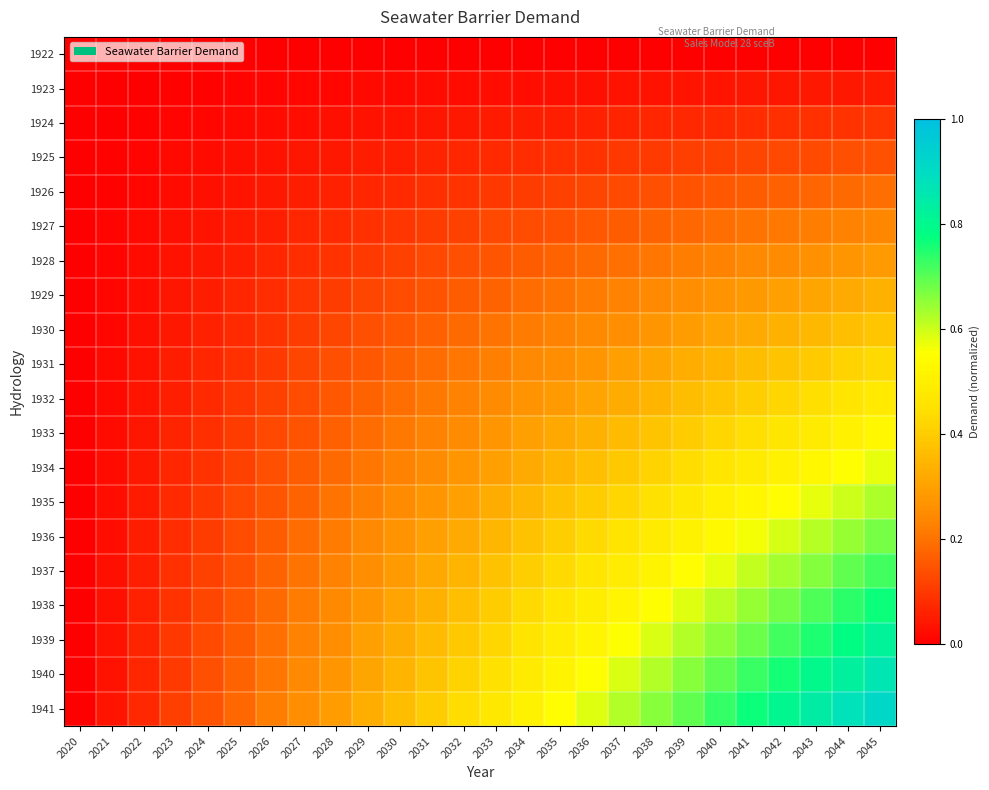

Reading left to right, what are all the values shown in this chart?

1922: 2020=0.0	2021=0.0	2022=0.0	2023=0.0	2024=0.0	2025=0.0	2026=0.0	2027=0.0	2028=0.0	2029=0.0	2030=0.0	2031=0.0	2032=0.0	2033=0.0	2034=0.0	2035=0.0	2036=0.0	2037=0.0	2038=0.0	2039=0.0	2040=0.0	2041=0.0	2042=0.0	2043=0.0	2044=0.0	2045=0.0
1923: 2020=0.0	2021=0.0	2022=0.0	2023=0.0	2024=0.0	2025=0.0	2026=0.0	2027=0.0	2028=0.0	2029=0.0	2030=0.0	2031=0.0	2032=0.0	2033=0.0	2034=0.0	2035=0.0	2036=0.0	2037=0.0	2038=0.0	2039=0.0	2040=0.0	2041=0.0	2042=0.0	2043=0.0	2044=0.0	2045=0.0
1924: 2020=0.0	2021=0.0	2022=0.0	2023=0.0	2024=0.0	2025=0.0	2026=0.0	2027=0.0	2028=0.0	2029=0.0	2030=0.0	2031=0.0	2032=0.0	2033=0.1	2034=0.1	2035=0.1	2036=0.1	2037=0.1	2038=0.1	2039=0.1	2040=0.1	2041=0.1	2042=0.1	2043=0.1	2044=0.1	2045=0.1
1925: 2020=0.0	2021=0.0	2022=0.0	2023=0.0	2024=0.0	2025=0.0	2026=0.0	2027=0.0	2028=0.0	2029=0.1	2030=0.1	2031=0.1	2032=0.1	2033=0.1	2034=0.1	2035=0.1	2036=0.1	2037=0.1	2038=0.1	2039=0.1	2040=0.1	2041=0.1	2042=0.1	2043=0.1	2044=0.1	2045=0.1
1926: 2020=0.0	2021=0.0	2022=0.0	2023=0.0	2024=0.0	2025=0.0	2026=0.0	2027=0.1	2028=0.1	2029=0.1	2030=0.1	2031=0.1	2032=0.1	2033=0.1	2034=0.1	2035=0.1	2036=0.1	2037=0.1	2038=0.1	2039=0.1	2040=0.2	2041=0.2	2042=0.2	2043=0.2	2044=0.2	2045=0.2
1927: 2020=0.0	2021=0.0	2022=0.0	2023=0.0	2024=0.0	2025=0.0	2026=0.1	2027=0.1	2028=0.1	2029=0.1	2030=0.1	2031=0.1	2032=0.1	2033=0.1	2034=0.1	2035=0.1	2036=0.2	2037=0.2	2038=0.2	2039=0.2	2040=0.2	2041=0.2	2042=0.2	2043=0.2	2044=0.2	2045=0.2
1928: 2020=0.0	2021=0.0	2022=0.0	2023=0.0	2024=0.0	2025=0.1	2026=0.1	2027=0.1	2028=0.1	2029=0.1	2030=0.1	2031=0.1	2032=0.1	2033=0.1	2034=0.2	2035=0.2	2036=0.2	2037=0.2	2038=0.2	2039=0.2	2040=0.2	2041=0.2	2042=0.3	2043=0.3	2044=0.3	2045=0.3
1929: 2020=0.0	2021=0.0	2022=0.0	2023=0.0	2024=0.1	2025=0.1	2026=0.1	2027=0.1	2028=0.1	2029=0.1	2030=0.1	2031=0.1	2032=0.2	2033=0.2	2034=0.2	2035=0.2	2036=0.2	2037=0.2	2038=0.2	2039=0.3	2040=0.3	2041=0.3	2042=0.3	2043=0.3	2044=0.3	2045=0.3
1930: 2020=0.0	2021=0.0	2022=0.0	2023=0.0	2024=0.1	2025=0.1	2026=0.1	2027=0.1	2028=0.1	2029=0.1	2030=0.2	2031=0.2	2032=0.2	2033=0.2	2034=0.2	2035=0.2	2036=0.2	2037=0.3	2038=0.3	2039=0.3	2040=0.3	2041=0.3	2042=0.3	2043=0.4	2044=0.4	2045=0.4
1931: 2020=0.0	2021=0.0	2022=0.0	2023=0.1	2024=0.1	2025=0.1	2026=0.1	2027=0.1	2028=0.1	2029=0.2	2030=0.2	2031=0.2	2032=0.2	2033=0.2	2034=0.2	2035=0.3	2036=0.3	2037=0.3	2038=0.3	2039=0.3	2040=0.3	2041=0.4	2042=0.4	2043=0.4	2044=0.4	2045=0.4
1932: 2020=0.0	2021=0.0	2022=0.0	2023=0.1	2024=0.1	2025=0.1	2026=0.1	2027=0.1	2028=0.2	2029=0.2	2030=0.2	2031=0.2	2032=0.2	2033=0.2	2034=0.3	2035=0.3	2036=0.3	2037=0.3	2038=0.3	2039=0.4	2040=0.4	2041=0.4	2042=0.4	2043=0.4	2044=0.5	2045=0.5
1933: 2020=0.0	2021=0.0	2022=0.0	2023=0.1	2024=0.1	2025=0.1	2026=0.1	2027=0.1	2028=0.2	2029=0.2	2030=0.2	2031=0.2	2032=0.3	2033=0.3	2034=0.3	2035=0.3	2036=0.3	2037=0.4	2038=0.4	2039=0.4	2040=0.4	2041=0.4	2042=0.5	2043=0.5	2044=0.5	2045=0.5
1934: 2020=0.0	2021=0.0	2022=0.0	2023=0.1	2024=0.1	2025=0.1	2026=0.1	2027=0.2	2028=0.2	2029=0.2	2030=0.2	2031=0.3	2032=0.3	2033=0.3	2034=0.3	2035=0.3	2036=0.4	2037=0.4	2038=0.4	2039=0.4	2040=0.5	2041=0.5	2042=0.5	2043=0.5	2044=0.6	2045=0.6
1935: 2020=0.0	2021=0.0	2022=0.1	2023=0.1	2024=0.1	2025=0.1	2026=0.2	2027=0.2	2028=0.2	2029=0.2	2030=0.2	2031=0.3	2032=0.3	2033=0.3	2034=0.3	2035=0.4	2036=0.4	2037=0.4	2038=0.5	2039=0.5	2040=0.5	2041=0.5	2042=0.6	2043=0.6	2044=0.6	2045=0.6
1936: 2020=0.0	2021=0.0	2022=0.1	2023=0.1	2024=0.1	2025=0.1	2026=0.2	2027=0.2	2028=0.2	2029=0.2	2030=0.3	2031=0.3	2032=0.3	2033=0.3	2034=0.4	2035=0.4	2036=0.4	2037=0.5	2038=0.5	2039=0.5	2040=0.5	2041=0.6	2042=0.6	2043=0.6	2044=0.6	2045=0.7
1937: 2020=0.0	2021=0.0	2022=0.1	2023=0.1	2024=0.1	2025=0.1	2026=0.2	2027=0.2	2028=0.2	2029=0.3	2030=0.3	2031=0.3	2032=0.3	2033=0.4	2034=0.4	2035=0.4	2036=0.5	2037=0.5	2038=0.5	2039=0.5	2040=0.6	2041=0.6	2042=0.6	2043=0.7	2044=0.7	2045=0.7
1938: 2020=0.0	2021=0.0	2022=0.1	2023=0.1	2024=0.1	2025=0.2	2026=0.2	2027=0.2	2028=0.2	2029=0.3	2030=0.3	2031=0.3	2032=0.4	2033=0.4	2034=0.4	2035=0.5	2036=0.5	2037=0.5	2038=0.6	2039=0.6	2040=0.6	2041=0.6	2042=0.7	2043=0.7	2044=0.7	2045=0.8
1939: 2020=0.0	2021=0.0	2022=0.1	2023=0.1	2024=0.1	2025=0.2	2026=0.2	2027=0.2	2028=0.3	2029=0.3	2030=0.3	2031=0.4	2032=0.4	2033=0.4	2034=0.5	2035=0.5	2036=0.5	2037=0.6	2038=0.6	2039=0.6	2040=0.7	2041=0.7	2042=0.7	2043=0.8	2044=0.8	2045=0.8
1940: 2020=0.0	2021=0.0	2022=0.1	2023=0.1	2024=0.1	2025=0.2	2026=0.2	2027=0.2	2028=0.3	2029=0.3	2030=0.3	2031=0.4	2032=0.4	2033=0.5	2034=0.5	2035=0.5	2036=0.6	2037=0.6	2038=0.6	2039=0.7	2040=0.7	2041=0.7	2042=0.8	2043=0.8	2044=0.8	2045=0.9
1941: 2020=0.0	2021=0.0	2022=0.1	2023=0.1	2024=0.1	2025=0.2	2026=0.2	2027=0.3	2028=0.3	2029=0.3	2030=0.4	2031=0.4	2032=0.4	2033=0.5	2034=0.5	2035=0.5	2036=0.6	2037=0.6	2038=0.7	2039=0.7	2040=0.7	2041=0.8	2042=0.8	2043=0.8	2044=0.9	2045=0.9